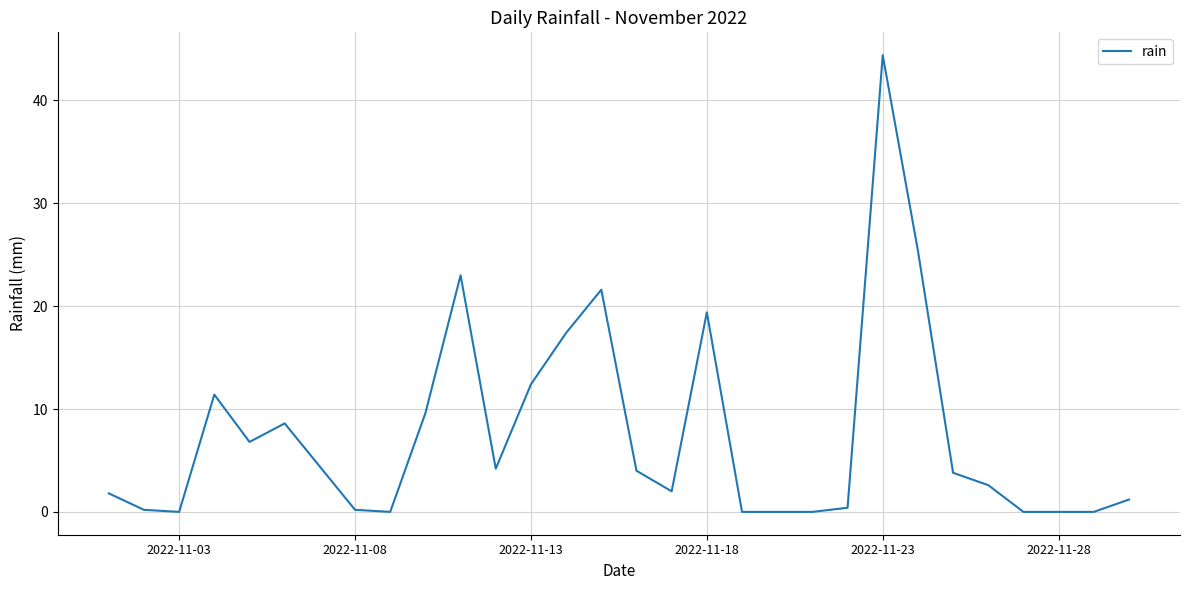

Reading left to right, what are all the values shown in this chart?

1.8	0.2	0.0	11.4	6.8	8.6	4.4	0.2	0.0	9.6	23.0	4.2	12.4	17.4	21.6	4.0	2.0	19.4	0.0	0.0	0.0	0.4	44.4	25.4	3.8	2.6	0.0	0.0	0.0	1.2